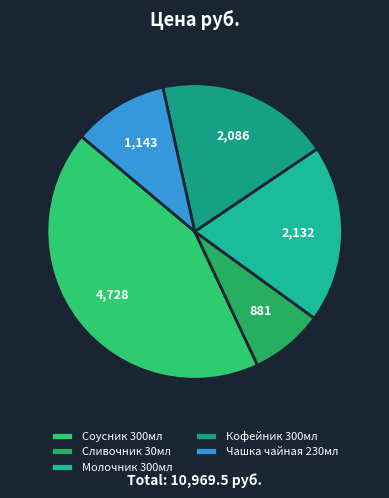

Is Соусник 300мл the majority of the pie?

No